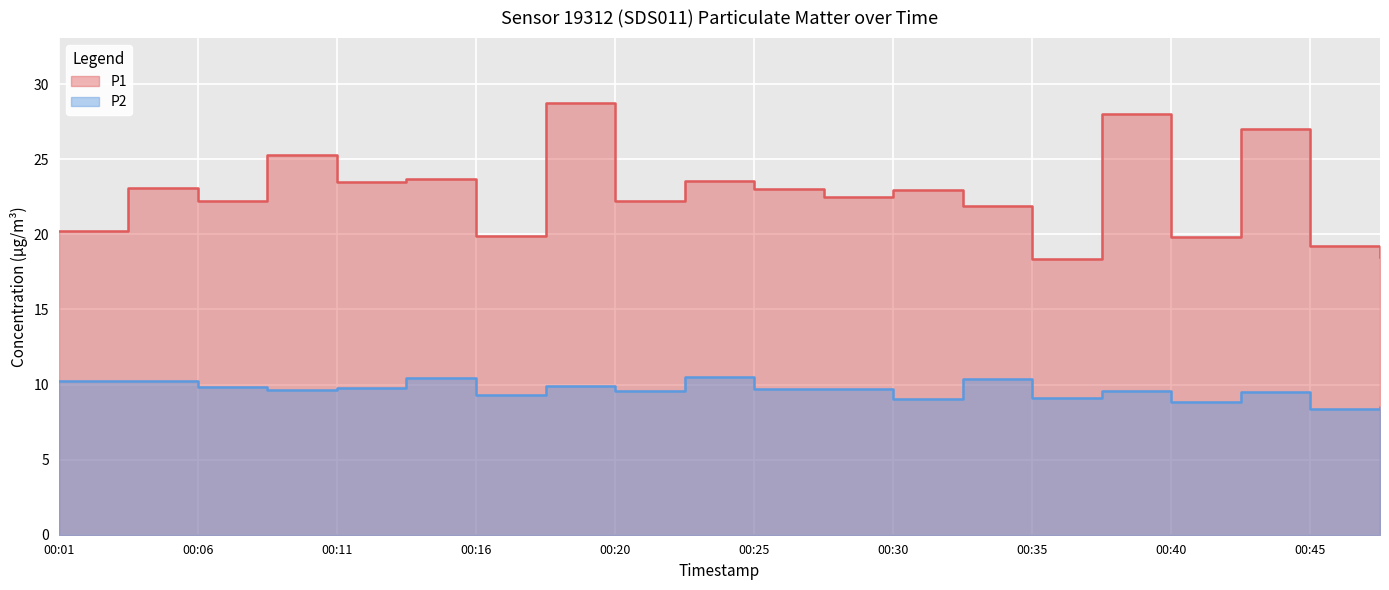

True or false: P1 has a value of 23.0 at 00:25.

True